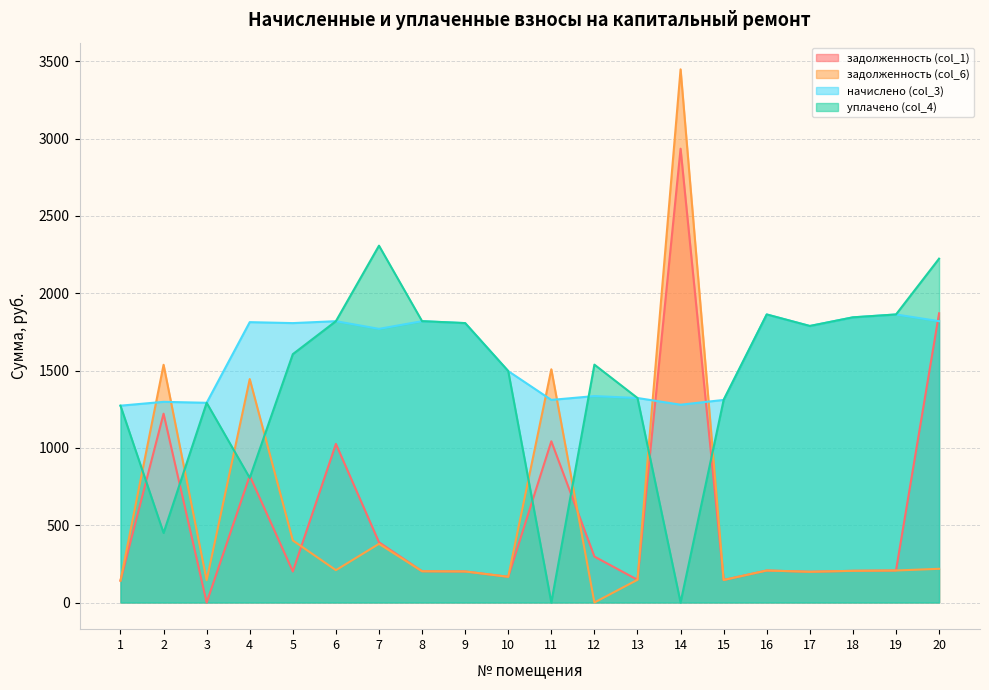

Reading right to left, what are all the values shown in this chart?

задолженность (col_1): 1870.4	207.0	204.9	198.7	207.0	145.6	2935.2	147.0	297.1	1042.8	166.3	200.8	202.2	389.4	1025.8	200.8	820.0	0.0	1221.3	141.4
задолженность (col_6): 217.9	207.0	204.9	198.7	207.0	145.6	3448.5	147.0	0.0	1508.4	166.3	200.8	202.2	379.4	209.2	401.6	1445.0	143.9	1537.6	141.4
начислено (col_3): 1819.5	1863.0	1844.4	1788.5	1863.0	1310.3	1279.3	1322.7	1335.2	1310.3	1496.6	1807.1	1819.5	1769.8	1819.5	1807.1	1813.3	1291.7	1297.9	1273.0
уплачено (col_4): 2223.9	1863.0	1844.4	1788.5	1863.0	1310.3	0.0	1322.7	1538.5	0.0	1496.6	1807.1	1819.5	2307.9	1819.5	1606.3	805.9	1291.7	450.0	1273.0